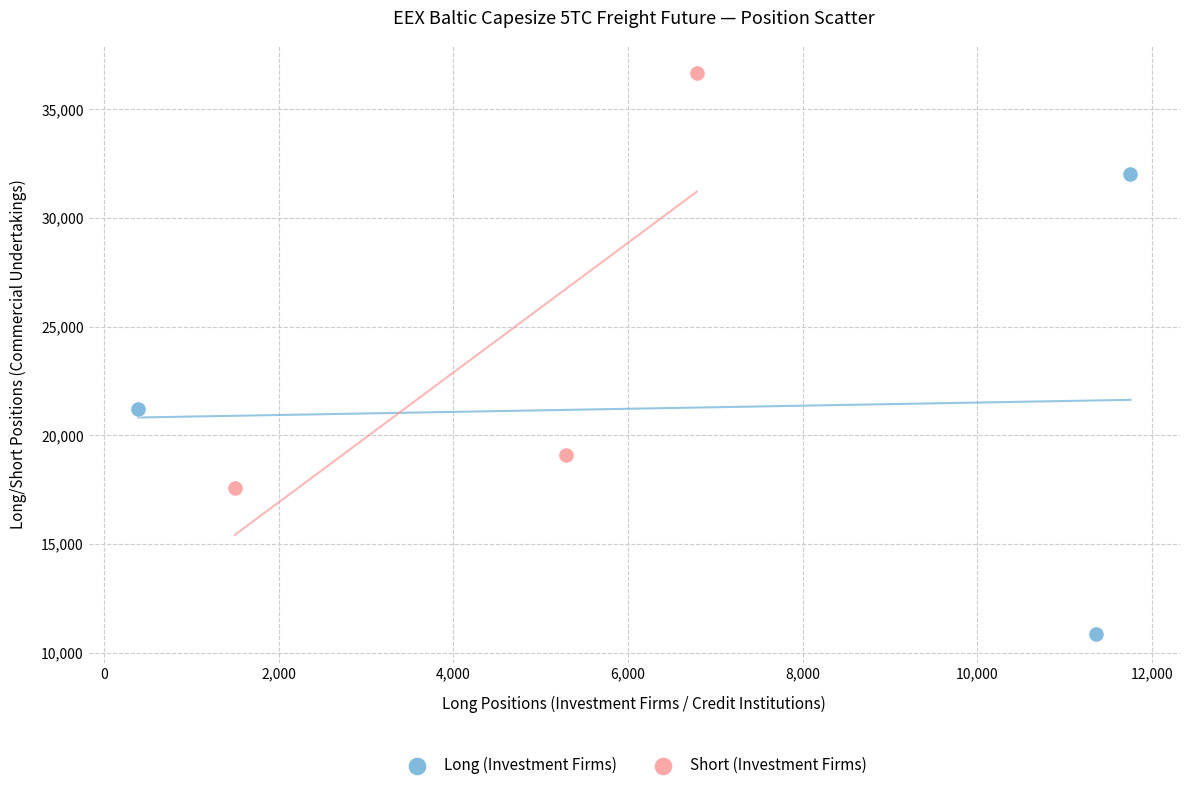

Which series reaches the maximum Y coordinate?

Short (Investment Firms)